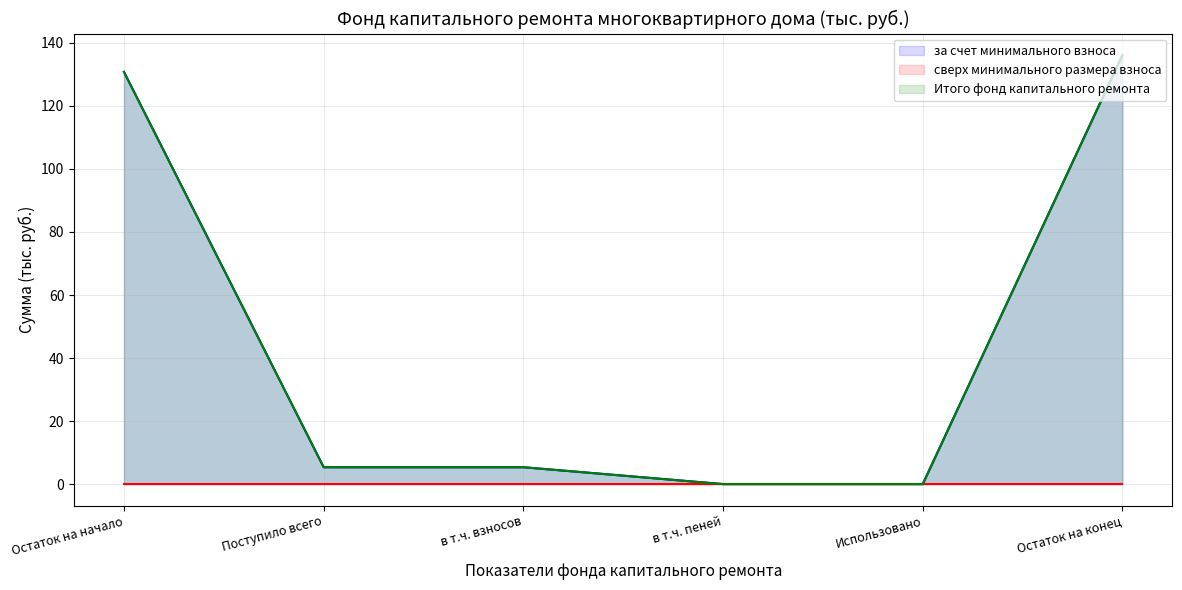

What is the sum of all Итого фонд капитального ремонта values?

277.7